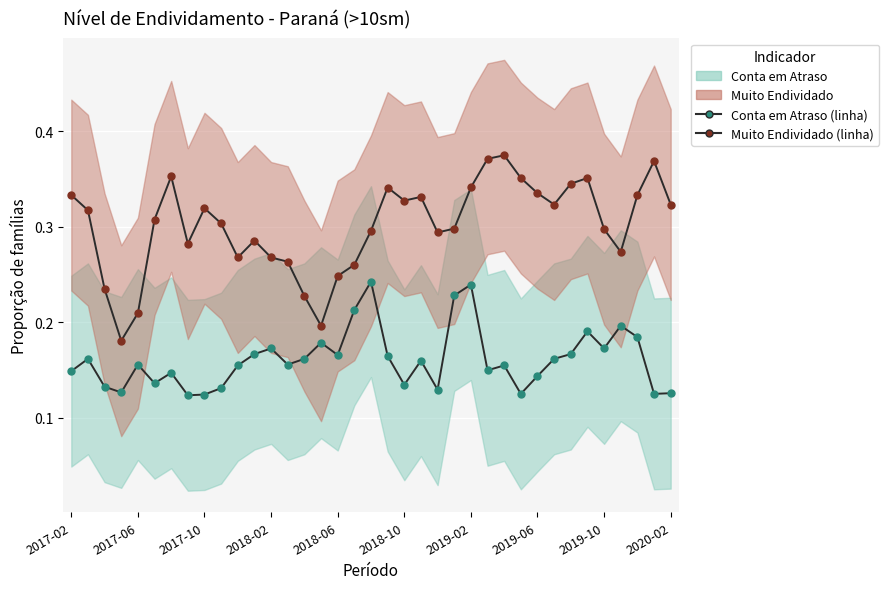

List the series in order of their overall mean, highest first.

Muito Endividado (line), Conta em Atraso (line)